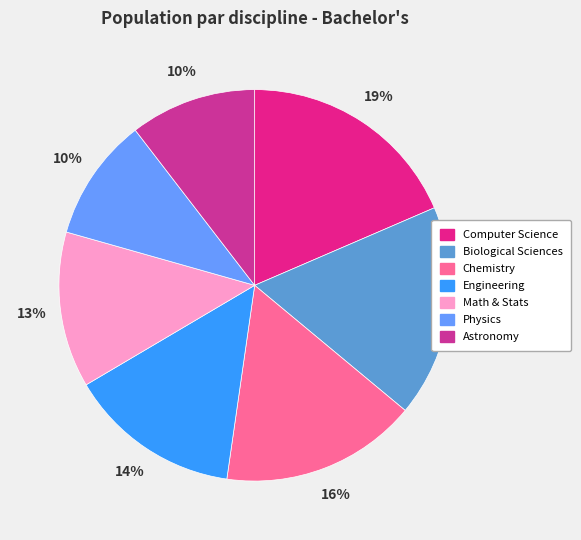

What percentage is NOT represented by Astronomy?

89.6%